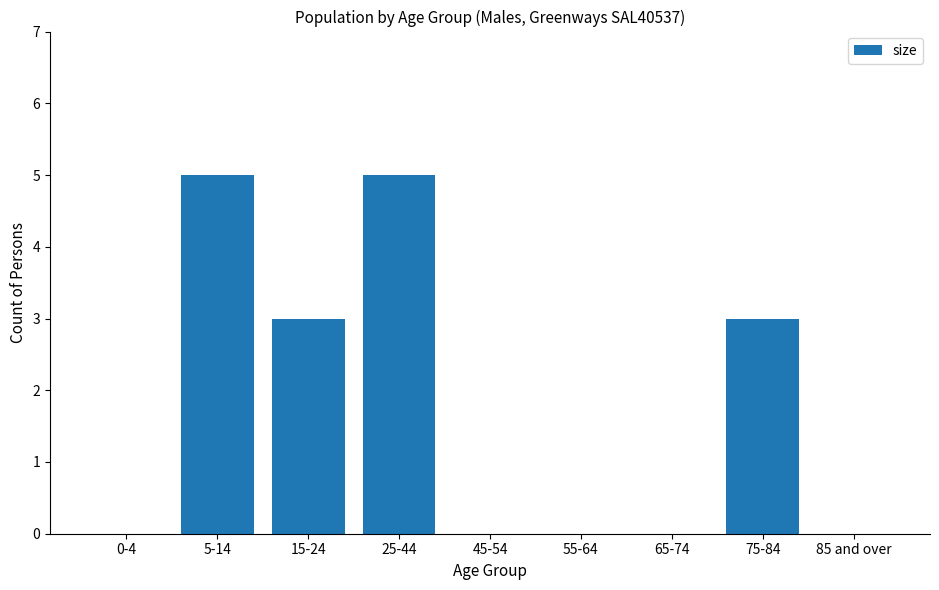

Reading right to left, list all the values displayed in this chart.

85 and over=0	75-84=3	65-74=0	55-64=0	45-54=0	25-44=5	15-24=3	5-14=5	0-4=0